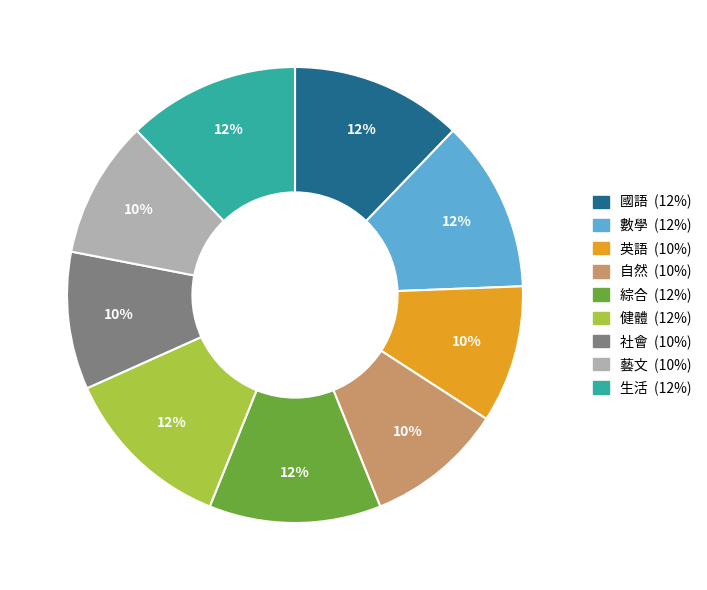

To the nearest percent, what is the combined percentage of 藝文 and 健體?

22%